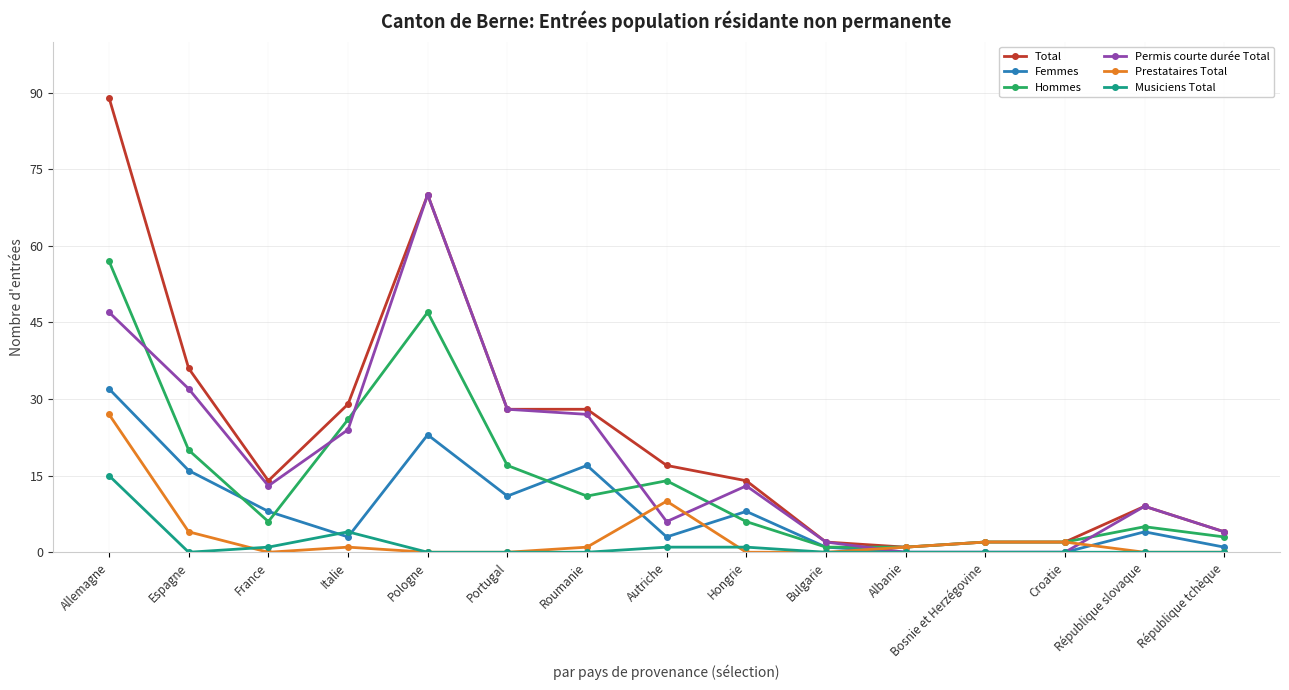

What is the lowest value of the Hommes series?

1